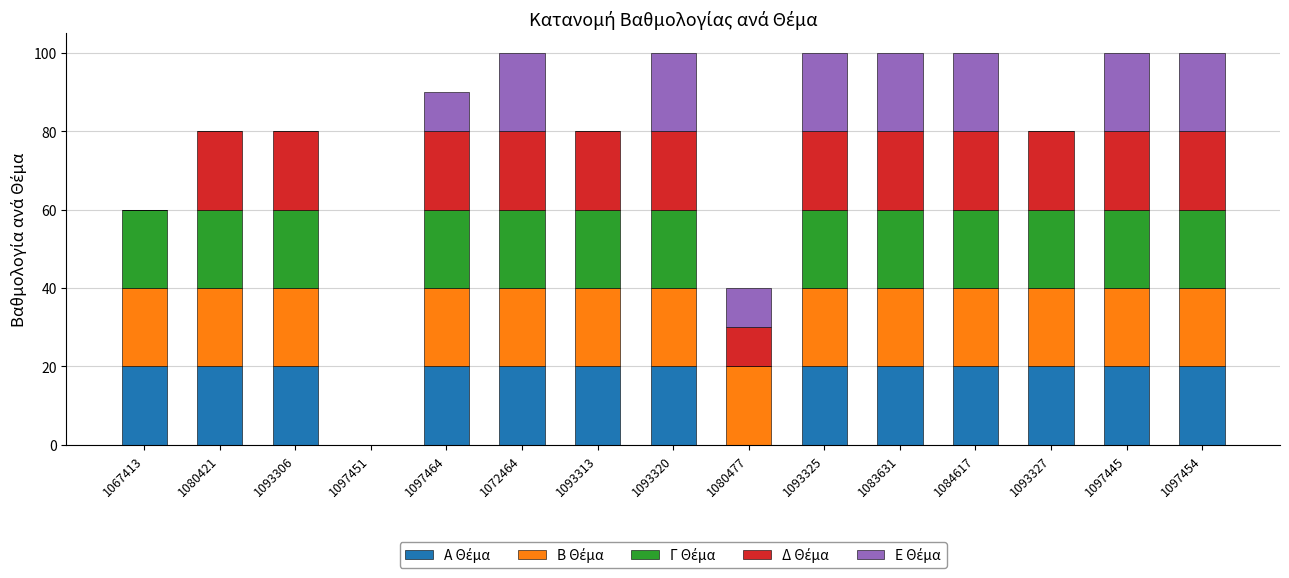

At which category is the sum across all series the highest?

1072464